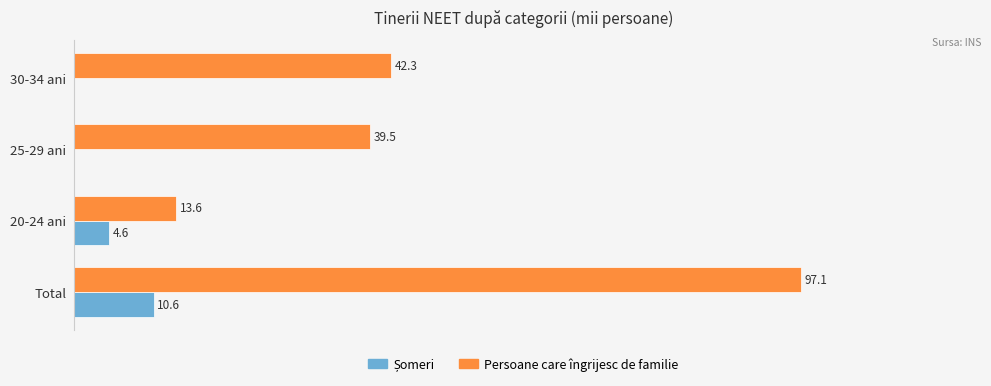

At which category does the chart reach its peak across all series?

Total